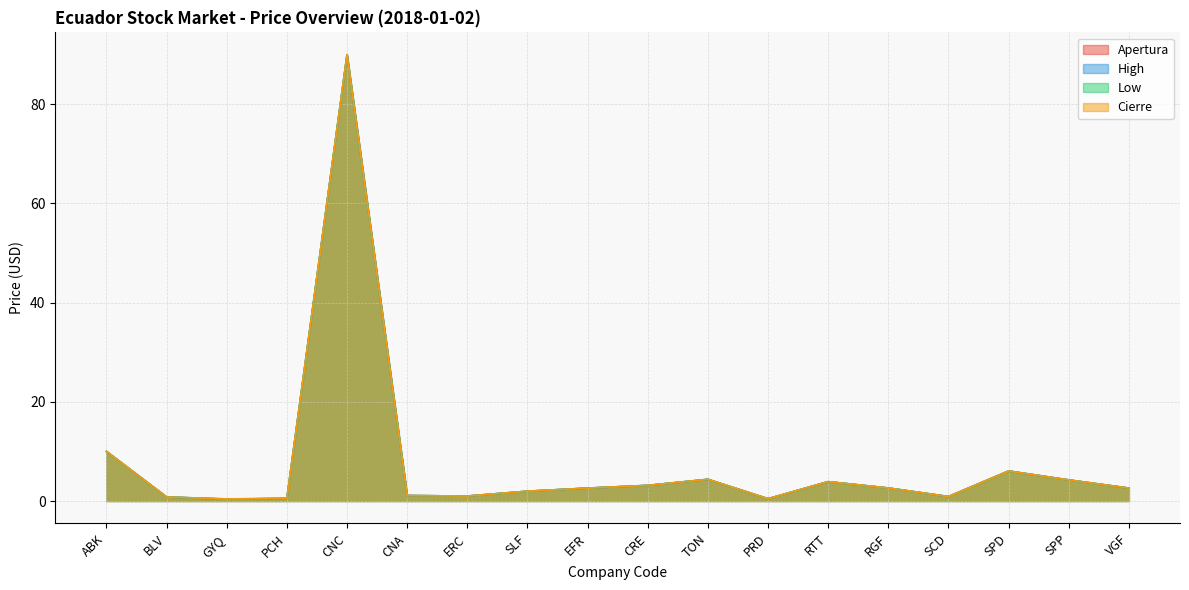

What are all the series names shown in the legend?

Apertura, High, Low, Cierre